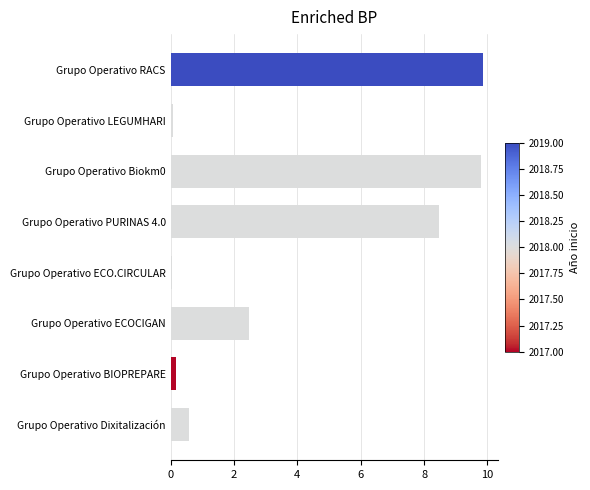

What is the difference between the maximum and minimum values?

9.8